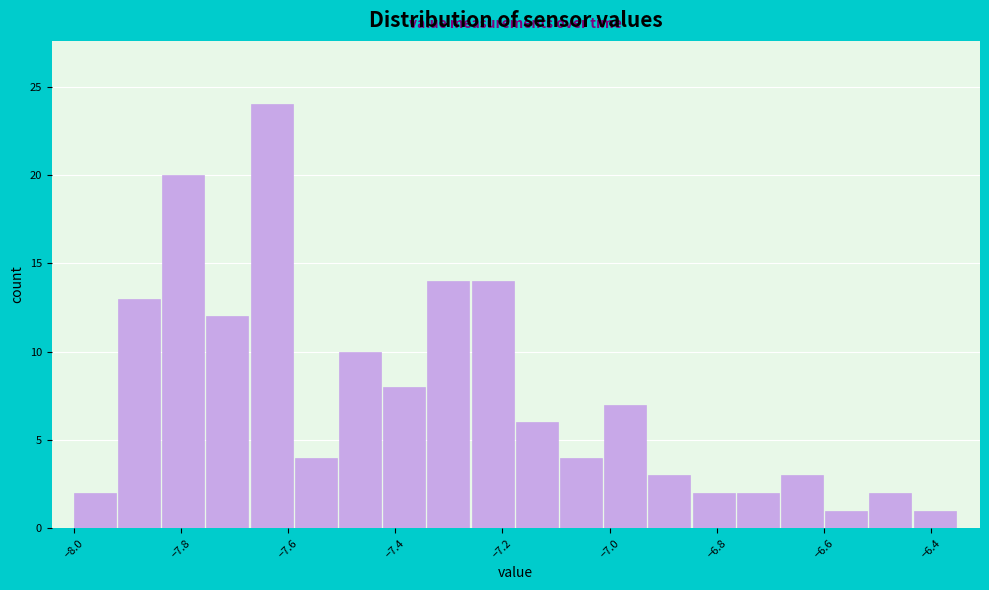

Reading left to right, transcribe this chart: for each bar, give the range it covers on the x-axis and its height. Neither the bar edges nor the heights are printed on the chart, so give them approximately, as read against the axes.

-8.00 to -7.92: 2
-7.92 to -7.84: 13
-7.84 to -7.76: 20
-7.76 to -7.66: 12
-7.66 to -7.58: 24
-7.58 to -7.50: 4
-7.50 to -7.42: 10
-7.42 to -7.34: 8
-7.34 to -7.26: 14
-7.26 to -7.18: 14
-7.18 to -7.10: 6
-7.10 to -7.00: 4
-7.00 to -6.92: 7
-6.92 to -6.84: 3
-6.84 to -6.76: 2
-6.76 to -6.68: 2
-6.68 to -6.60: 3
-6.60 to -6.52: 1
-6.52 to -6.44: 2
-6.44 to -6.34: 1